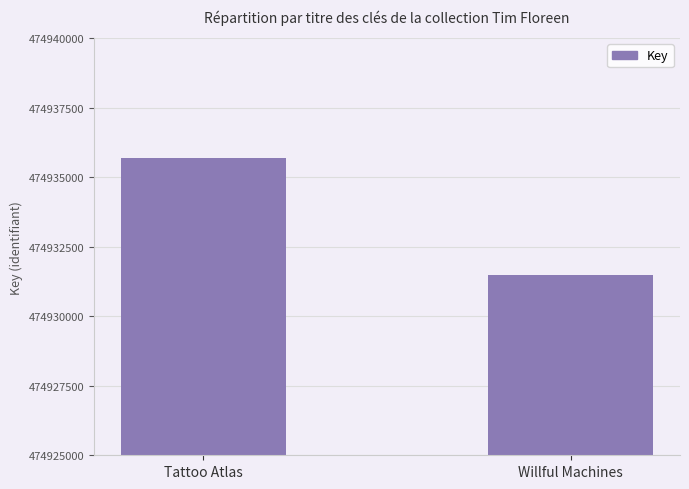

Rank the categories by value from highest to lowest.

Tattoo Atlas, Willful Machines